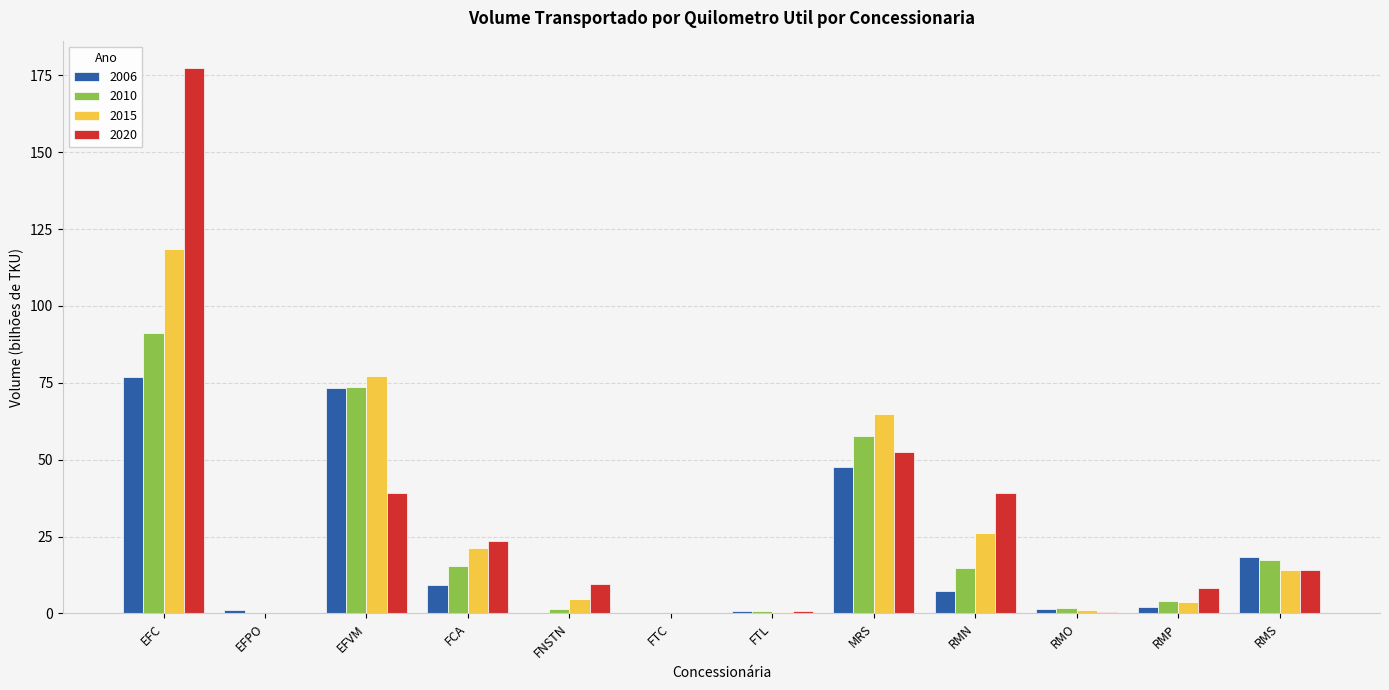

The value of 2020 at FCA is 23.5. True or false?

True